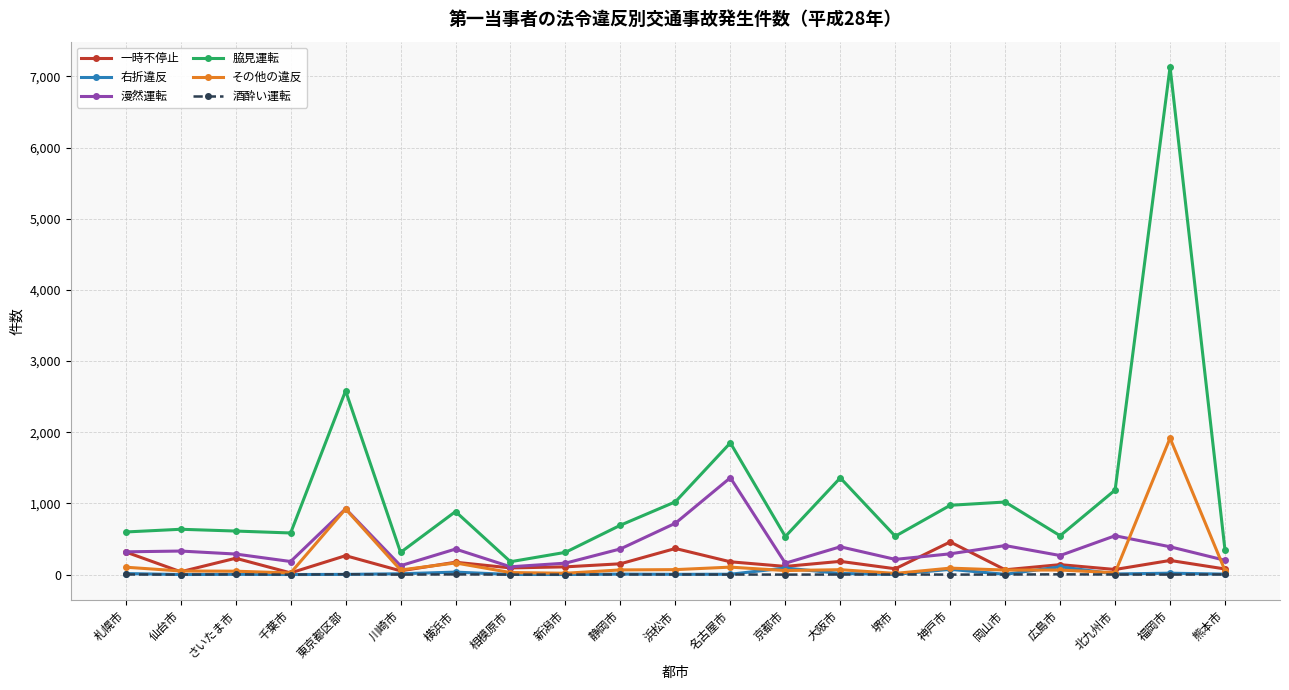

Which label corresponds to the largest value in the chart?

福岡市